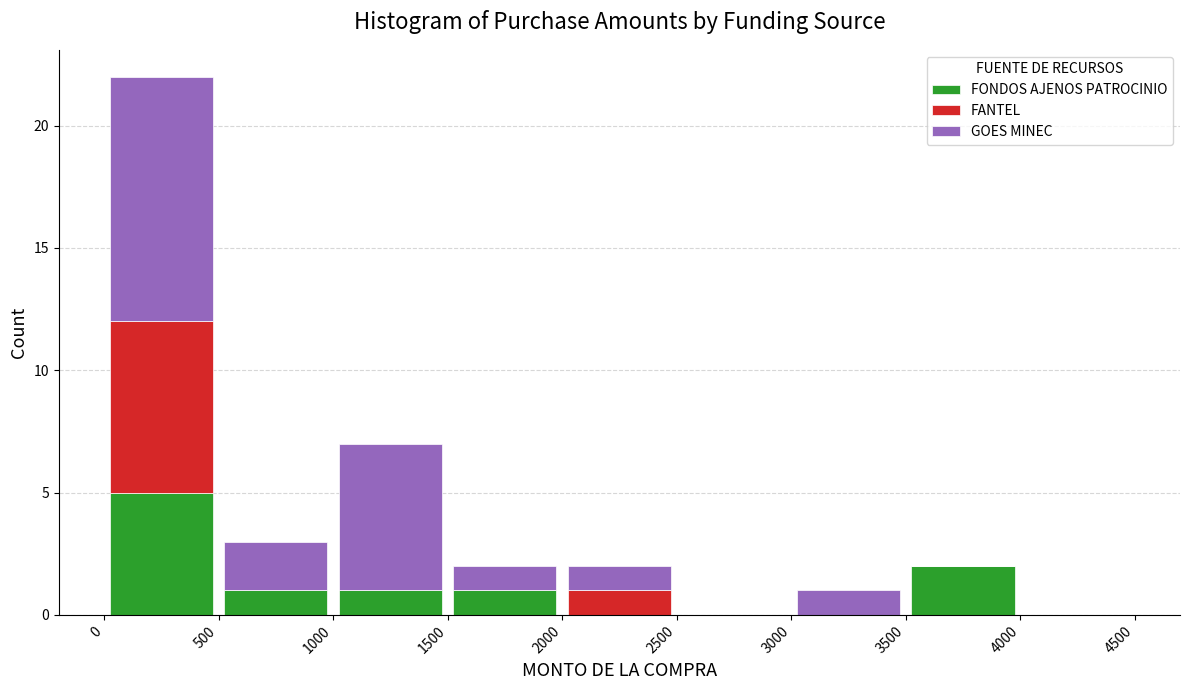

Reading left to right, list every stacked bar in this chart as the range it spans on the x-axis followed by its total height. The values are not printed on the chart, so give them approximately, as read against the axis.

0 to 500: 22
500 to 1000: 3
1000 to 1500: 7
1500 to 2000: 2
2000 to 2500: 2
2500 to 3000: 0
3000 to 3500: 1
3500 to 4000: 2
4000 to 4500: 0